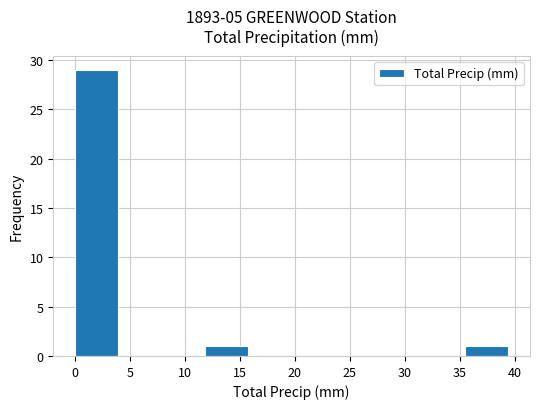

How tall is the bar that spans 0.0 to 4.0 on the x-axis? Neither the bar edges nor the heights are printed on the chart, so give them approximately, as read against the axes.

29